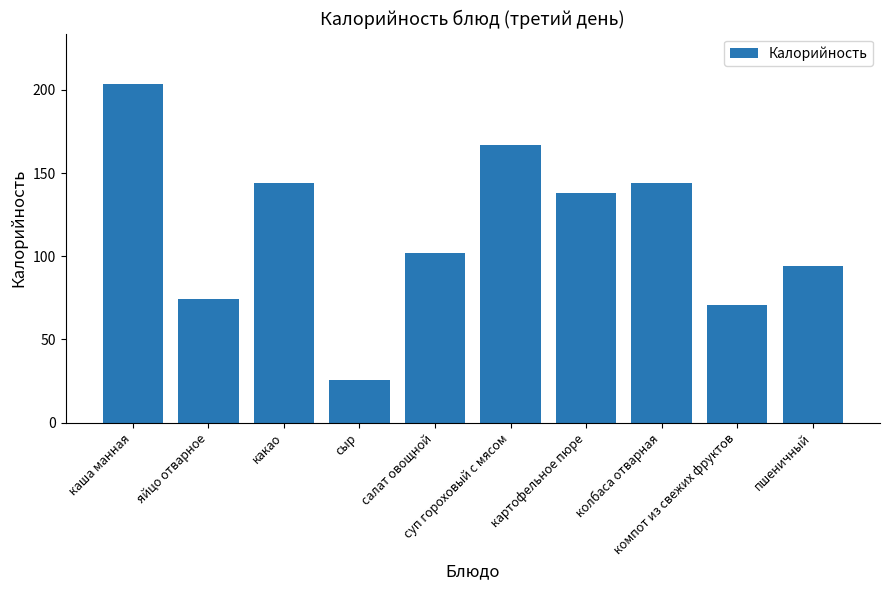

What is the average value?

116.3